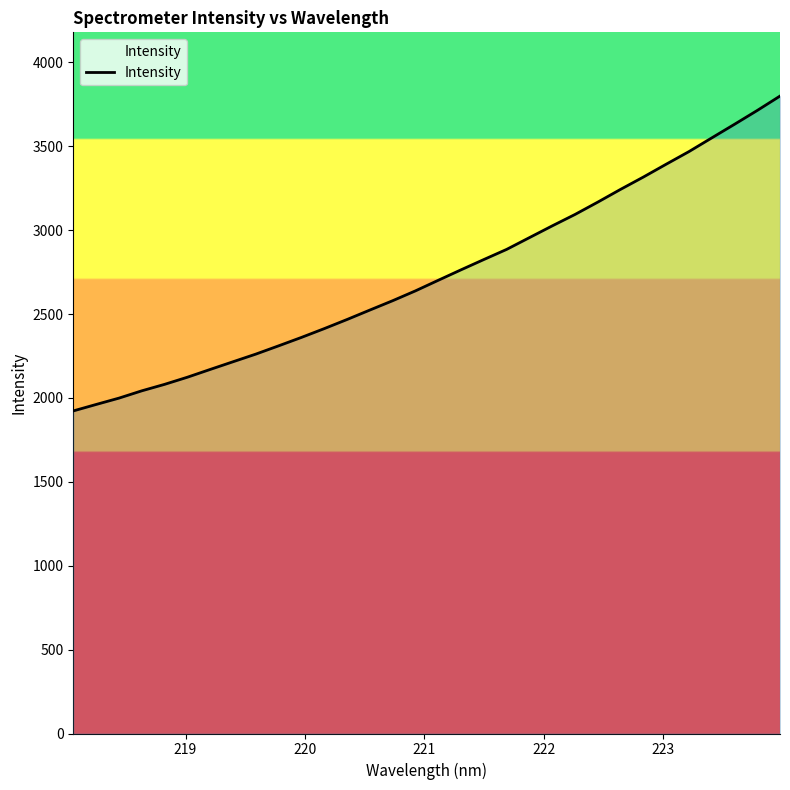

What is the difference between the maximum and minimum values?

1876.6